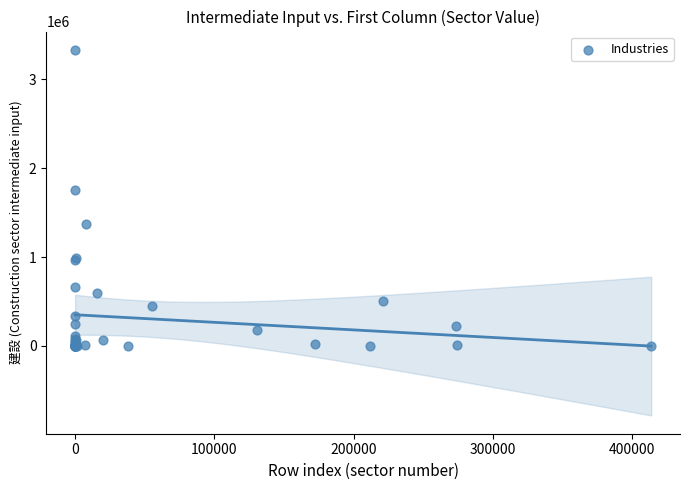

What Y value in the scatter plot is closest to 1666757?

1757132